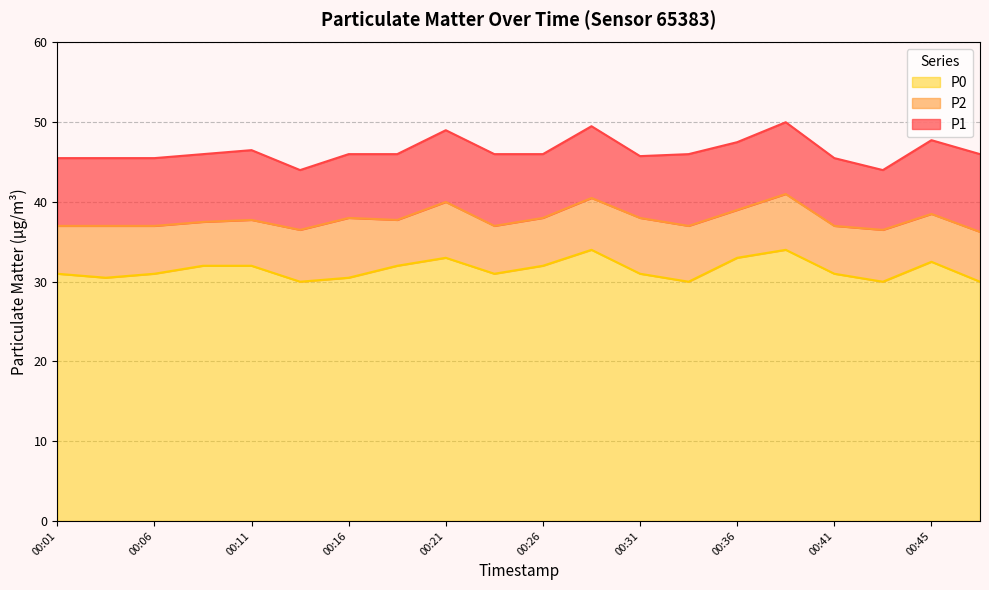

What is the sum of the P2 values at 00:04 and 00:11?

74.8